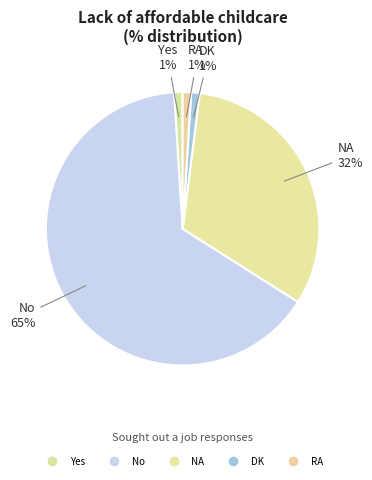

How many segments does this pie chart have?

5